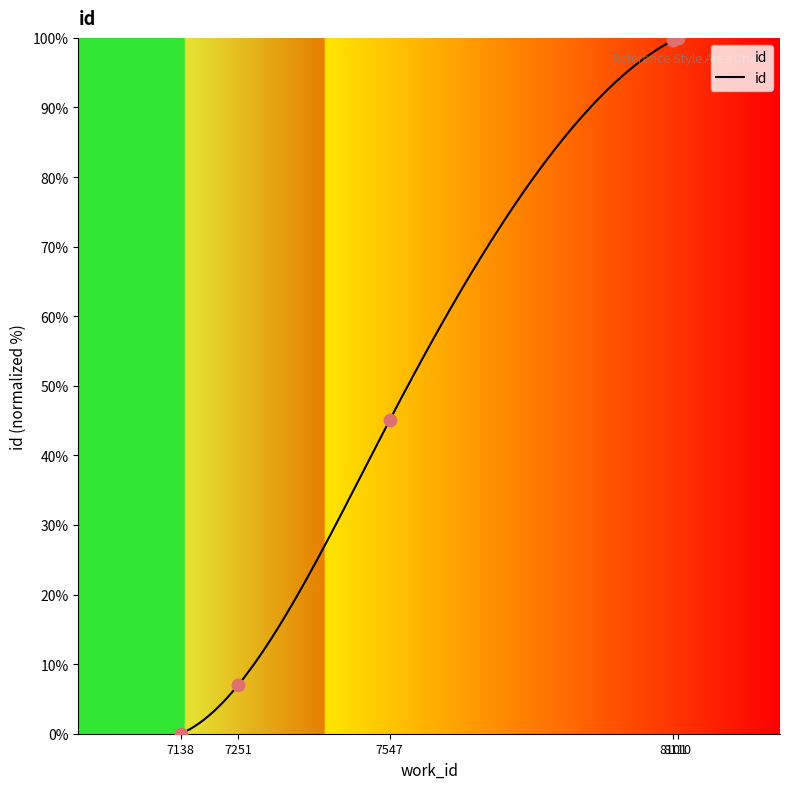

What is the change in value from 7251 to 8110?

+93.0